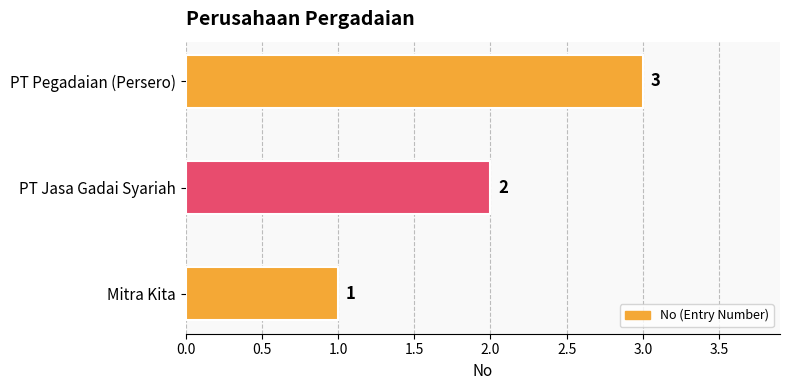

At which label is the value closest to 2?

PT Jasa Gadai Syariah